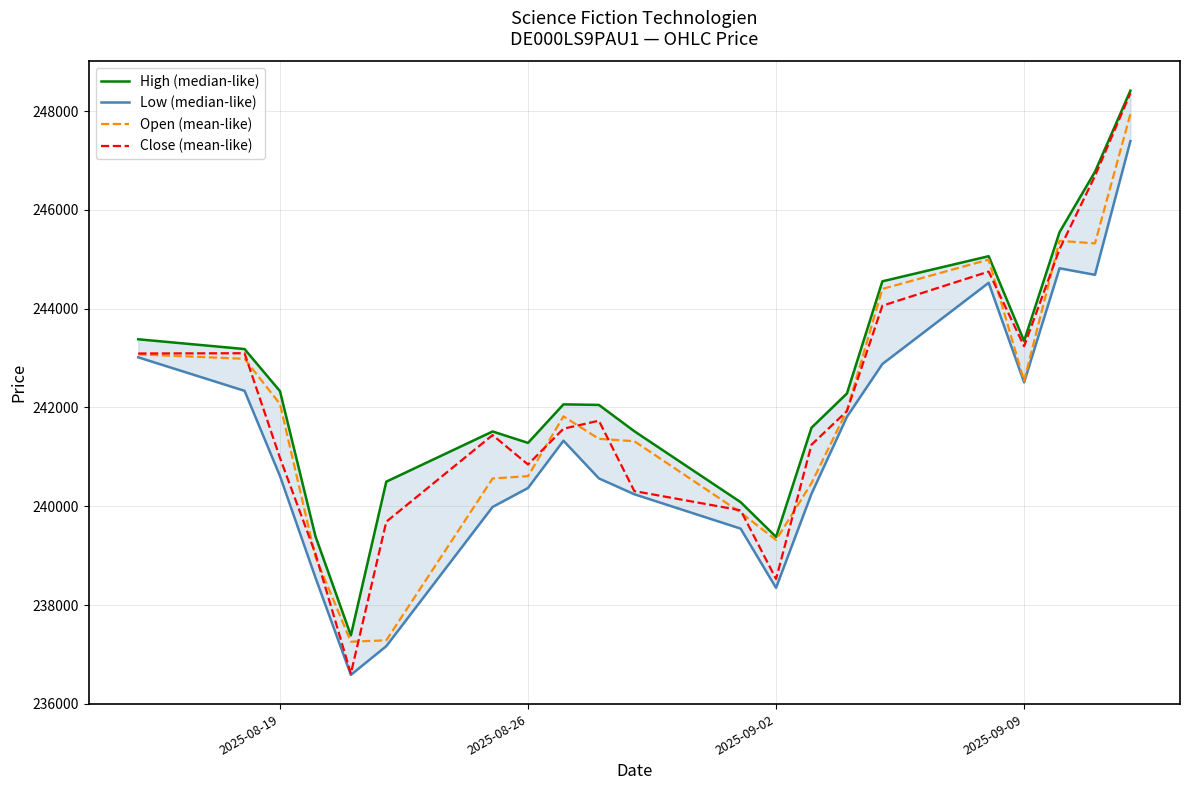

How many lines are shown in the chart?

4